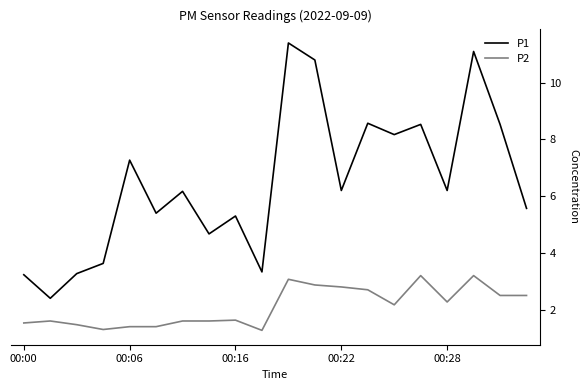

What is the sum of all P2 values?

42.1